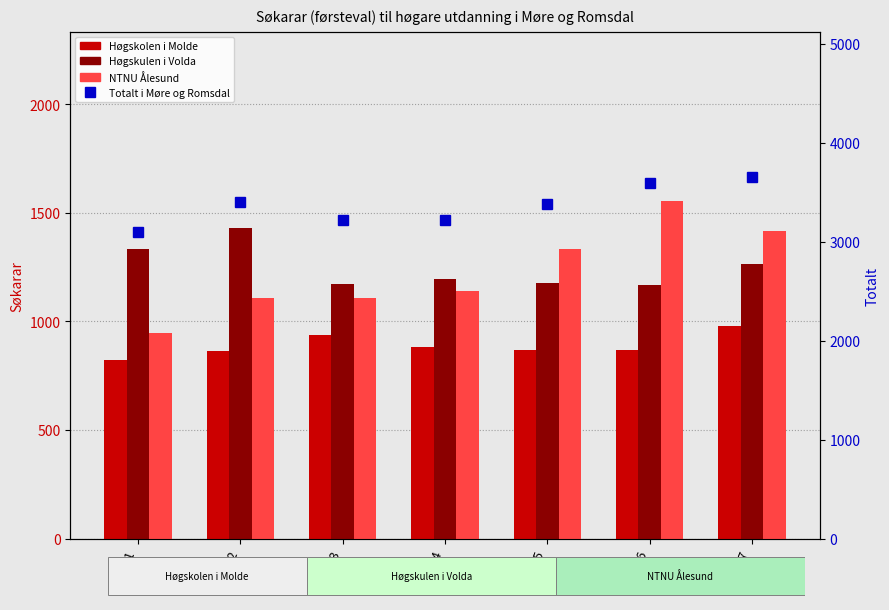

What is the maximum value for Høgskolen i Molde?

980